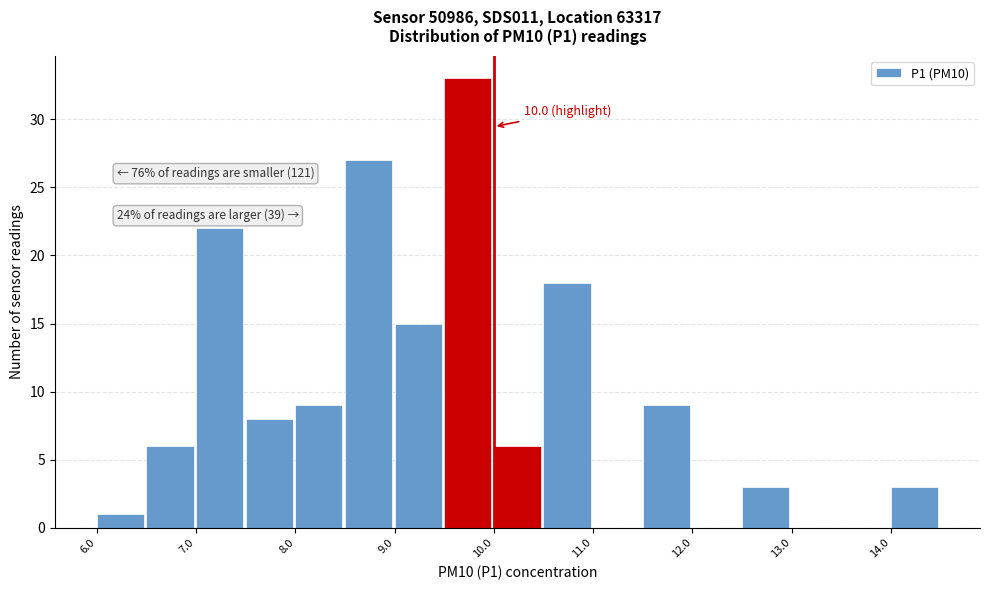

Which range on the x-axis has the tallest bar?

9.5 to 10.0